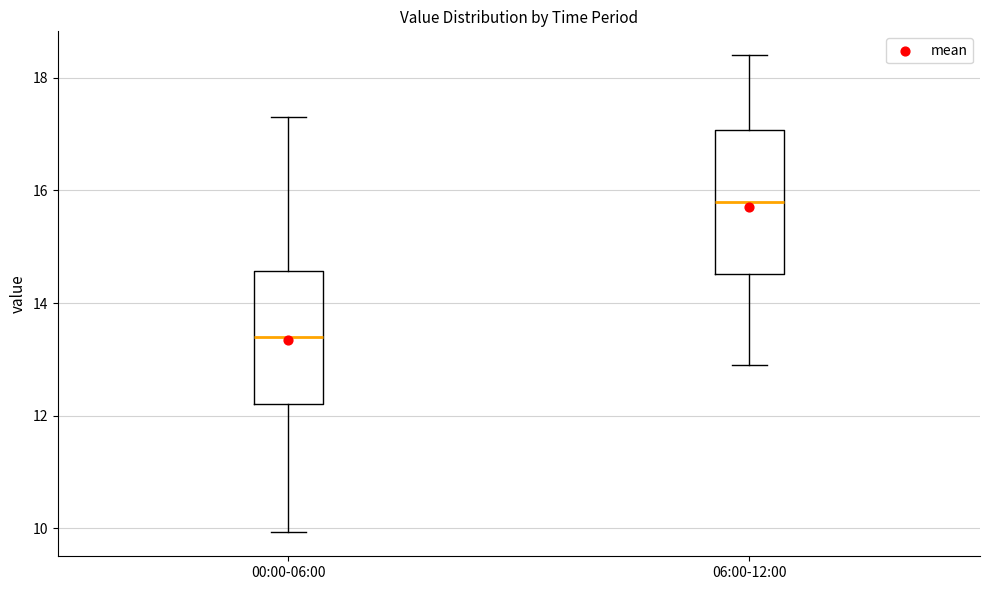

Which box's median line is the lowest?

00:00-06:00